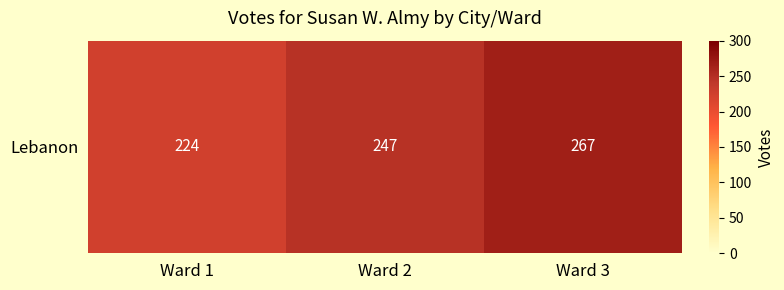

What value does the data have at Ward 1, to the nearest 5?

225